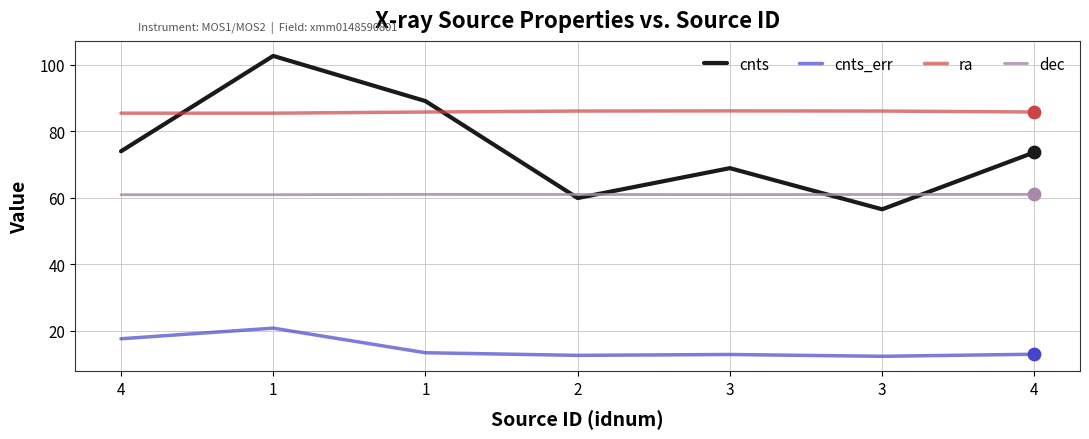

At which category is the sum across all series the highest?

1